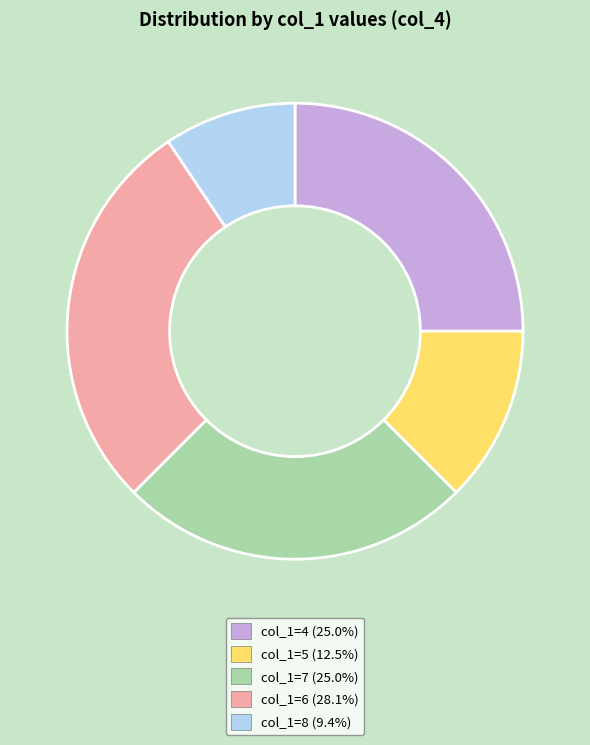

Do col_1=7 (25.0%) and col_1=6 (28.1%) together represent more than half of the pie?

Yes